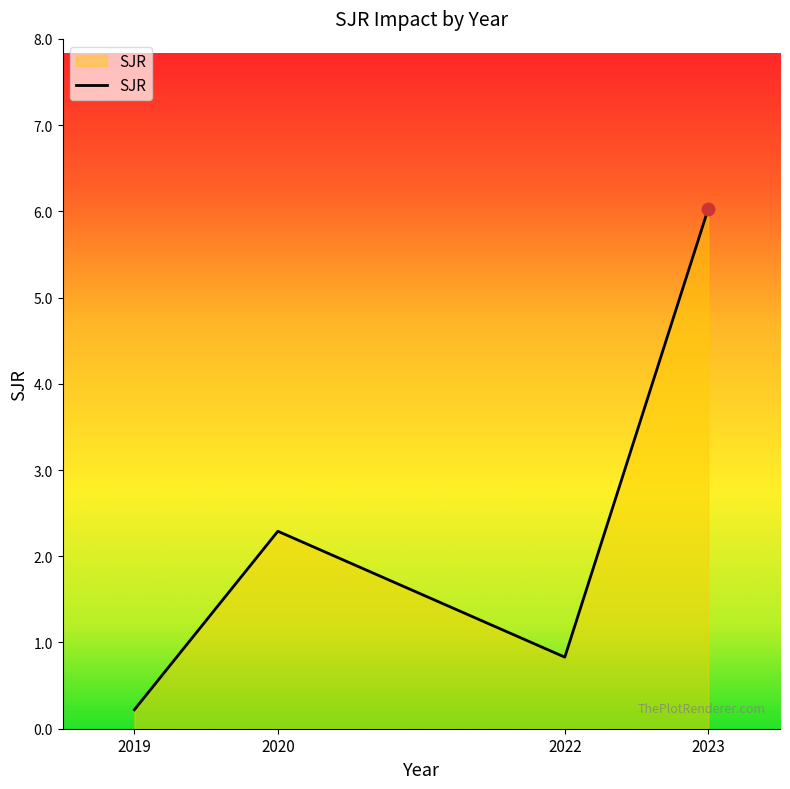

Between 2020 and 2022, which is larger?

2020